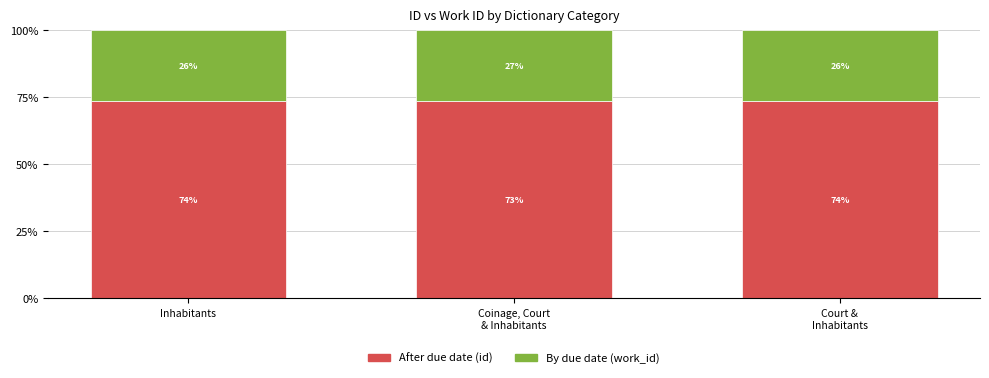

Are the bars grouped side by side (vs. stacked)?

No